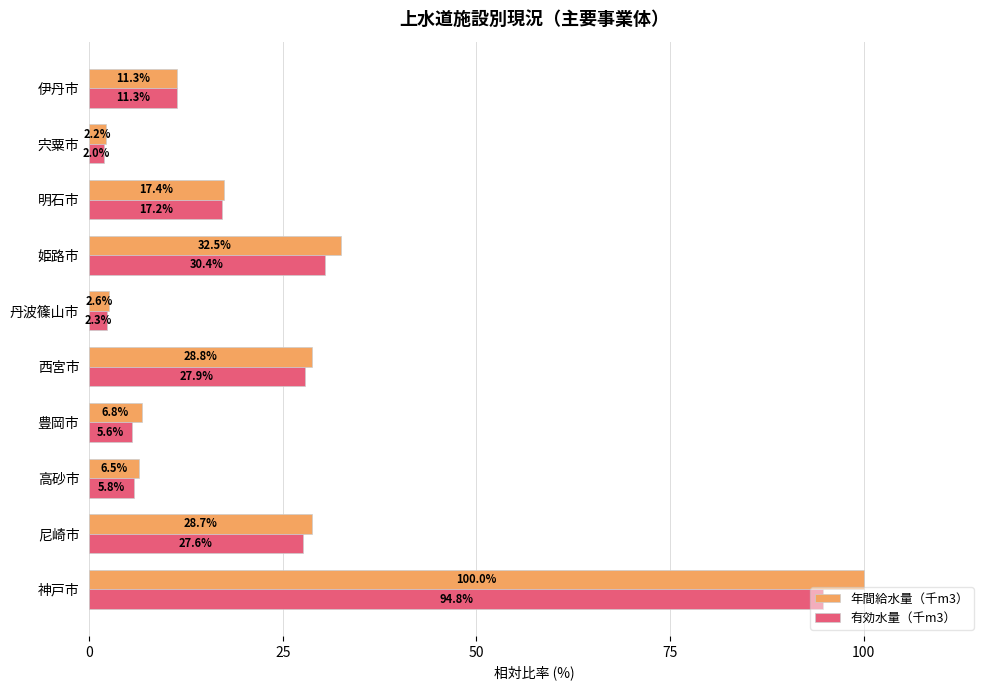

What is the difference between the maximum and minimum values in the 年間給水量（千m3） series?

97.8